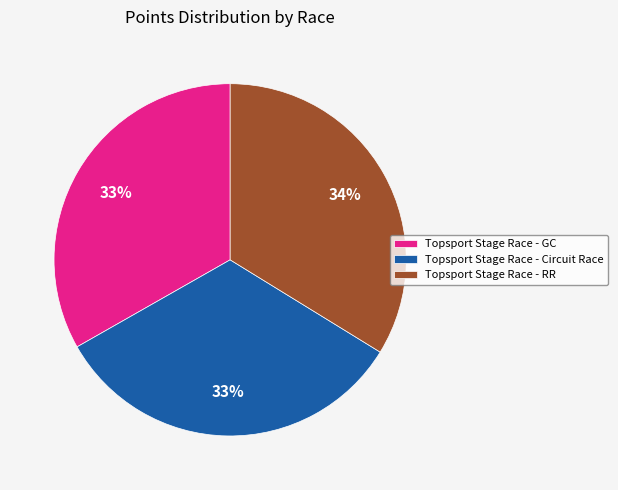

To the nearest percent, what is the difference between the Topsport Stage Race - RR and Topsport Stage Race - GC slice percentages?

1%